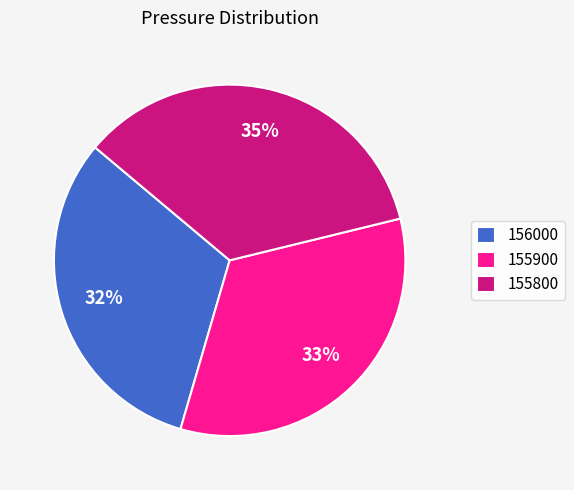

Is it true that 155800 is 25% of the pie?

False